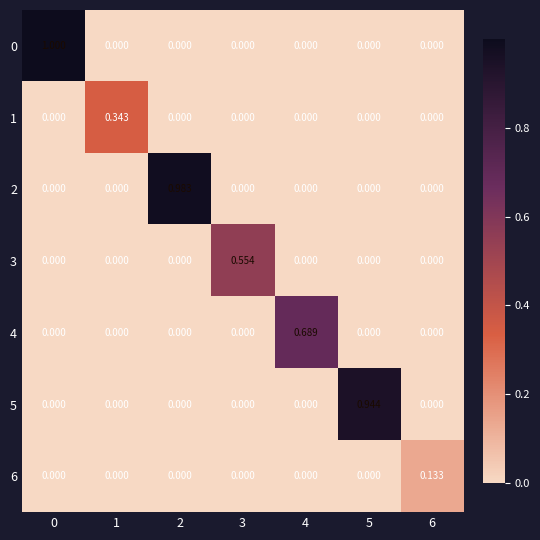

Is the value of 5 at 2 greater than the value of 2 at 2?

No